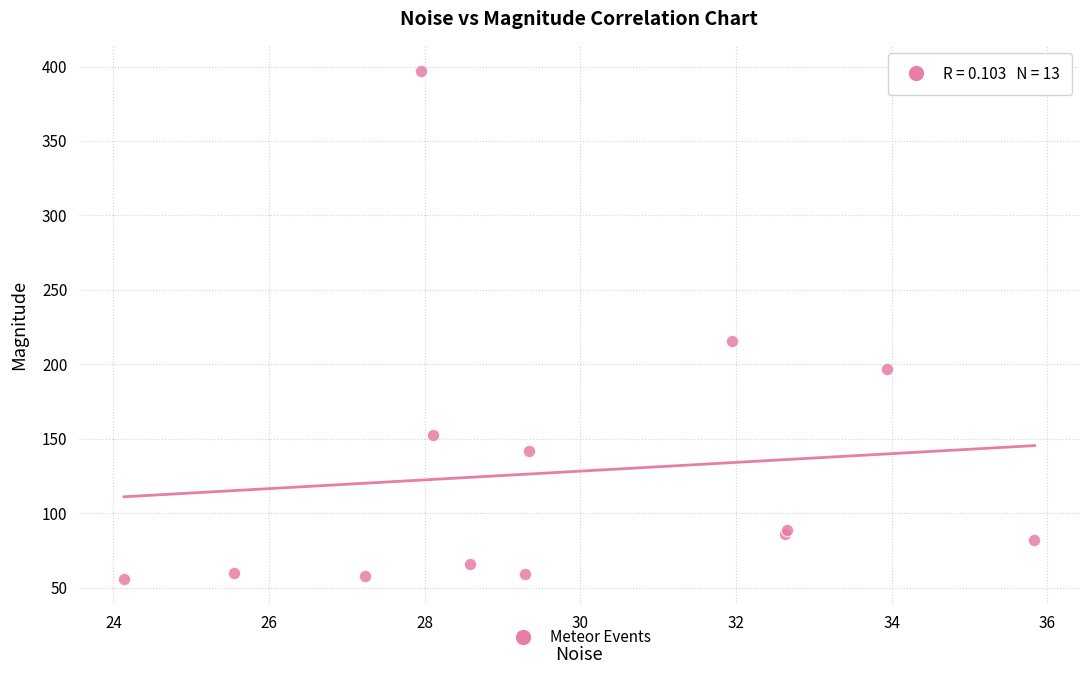

What Y value in the scatter plot is closest to 226?

215.4